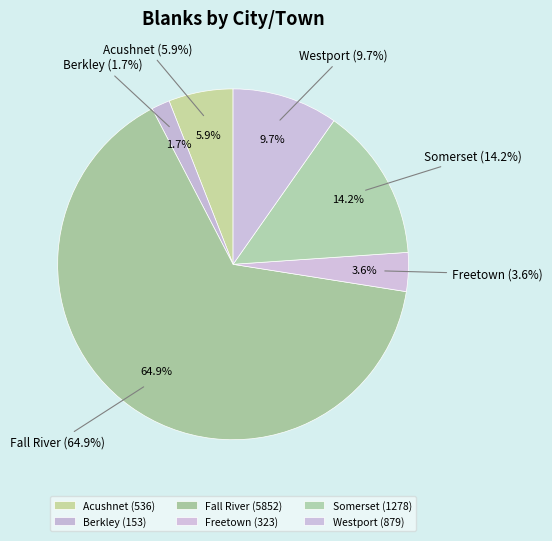

How many slices are in this pie chart?

6